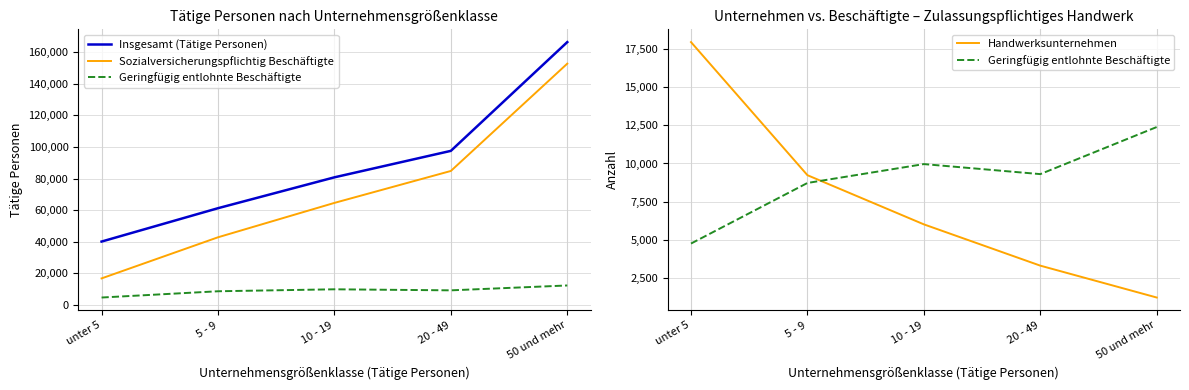

Which series ends up on top after the final intersection of Geringfügig entlohnte Beschäftigte and Handwerksunternehmen?

Geringfügig entlohnte Beschäftigte